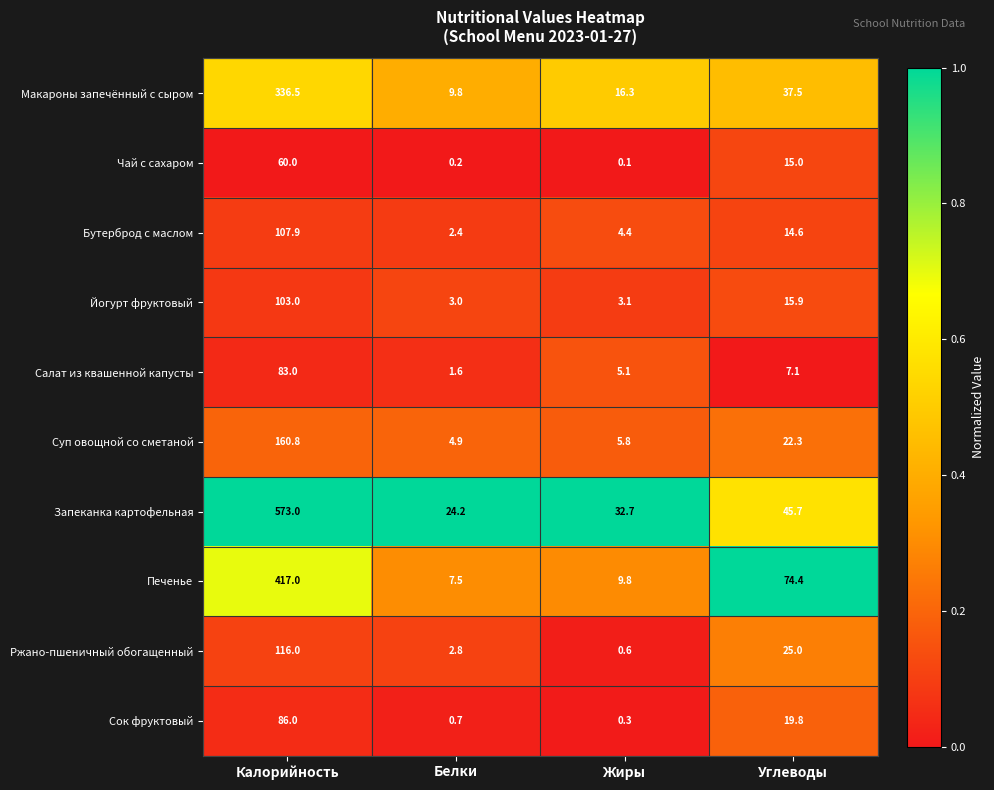

At how many categories does at least one series exceed 0?

4